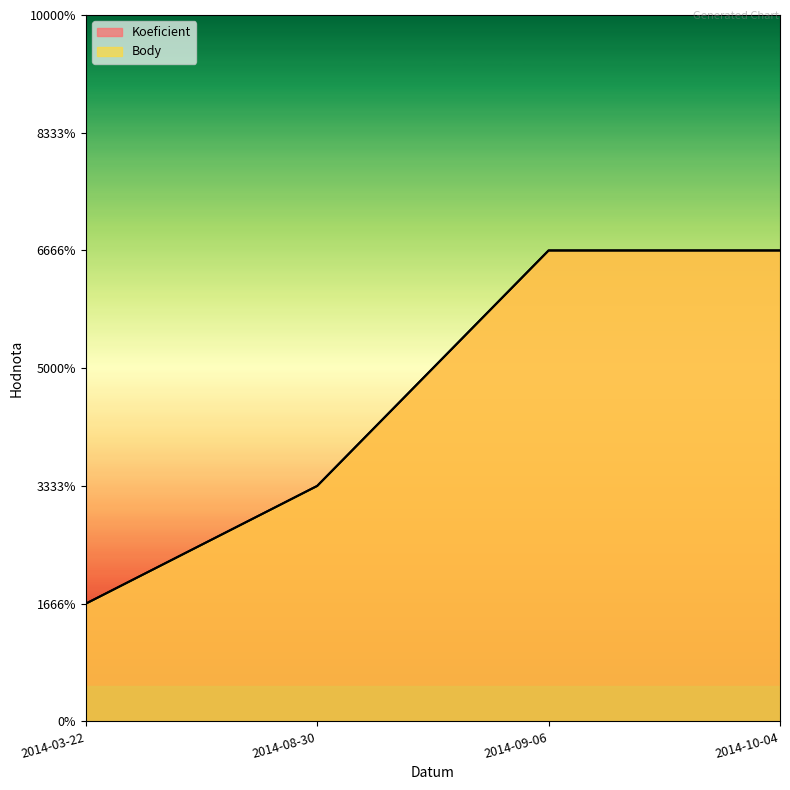

What is the average value of the Body series?

3